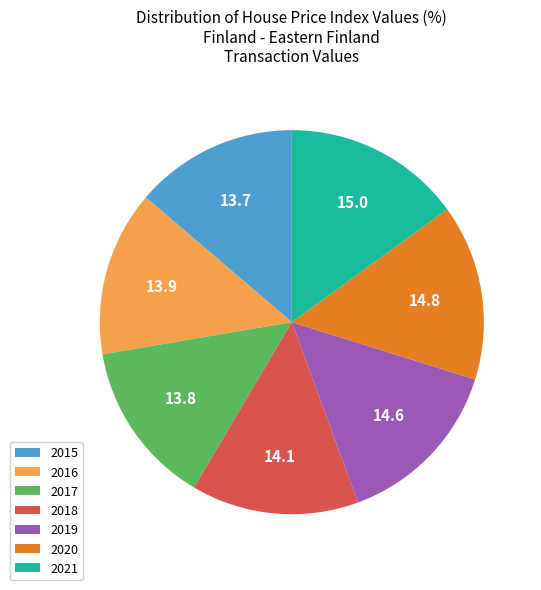

Between 2021 and 2017, which is larger?

2021